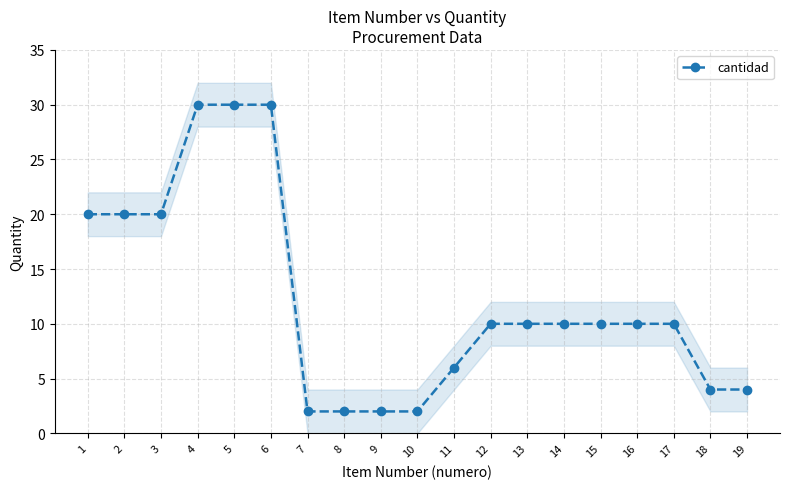

Where is the data nearest to the value 16?

1